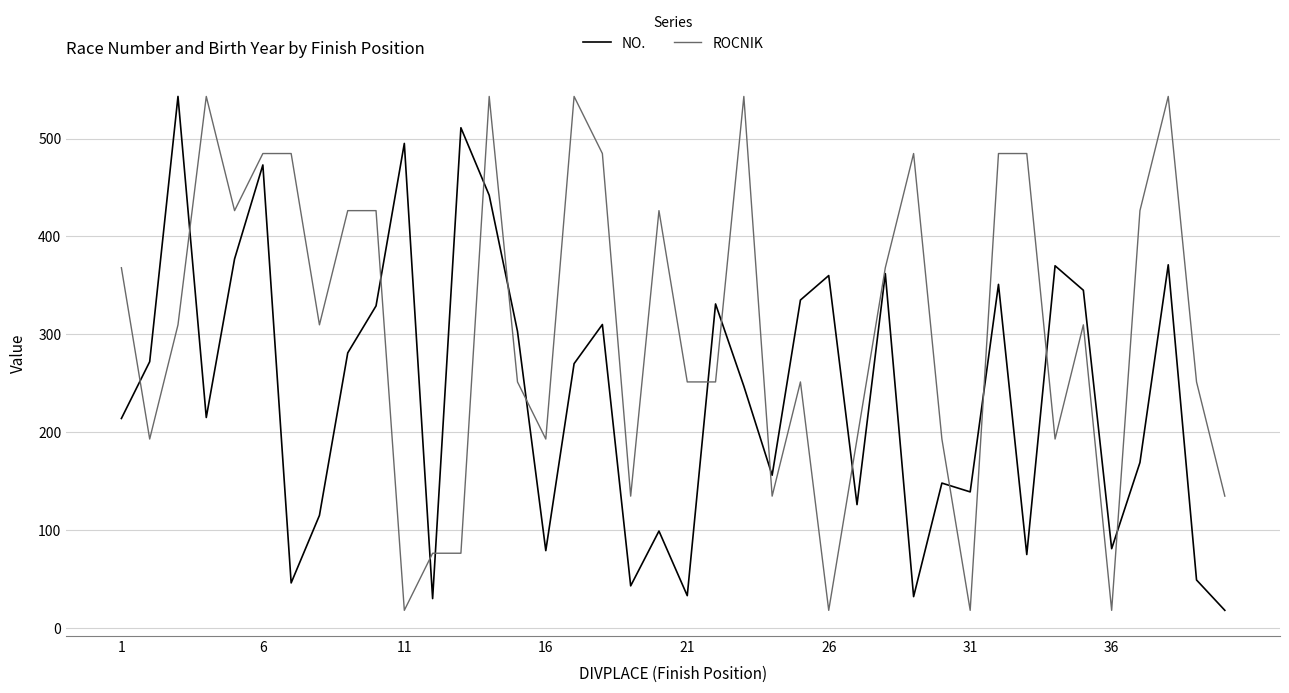

Which series has the largest total across all categories?

ROCNIK